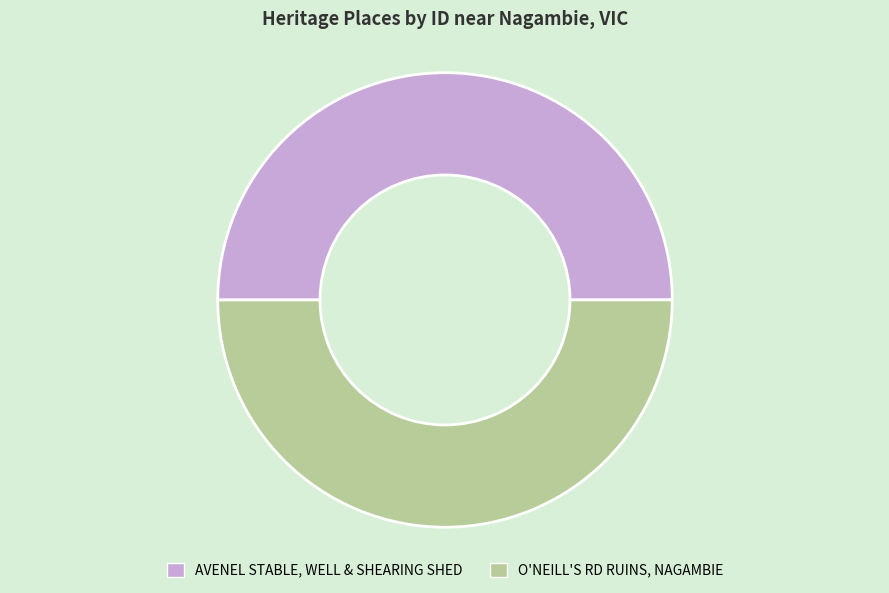

The AVENEL STABLE, WELL & SHEARING SHED slice represents 56% of the pie. True or false?

False